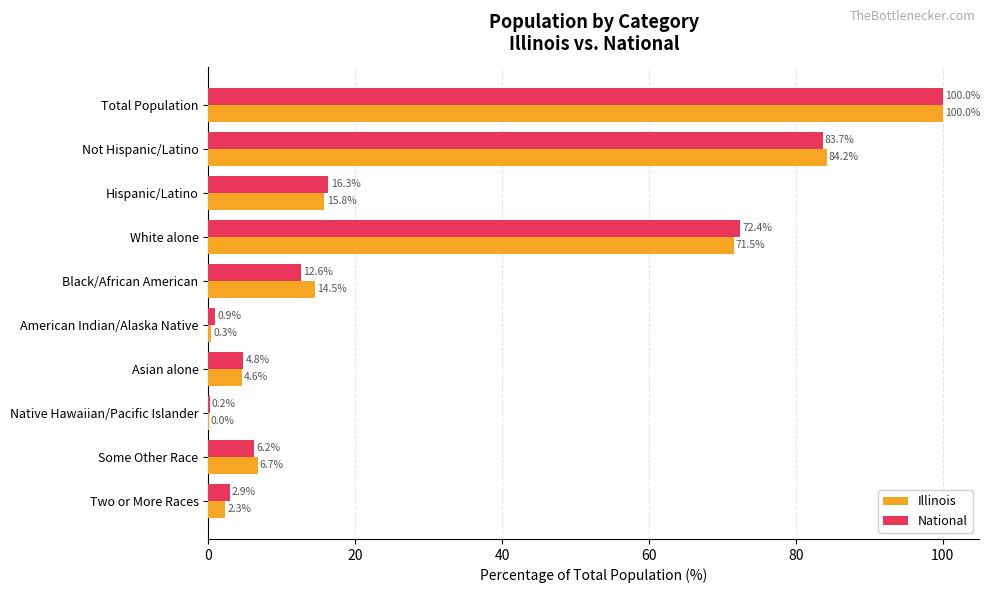

Which series has the largest range (max minus min)?

Illinois